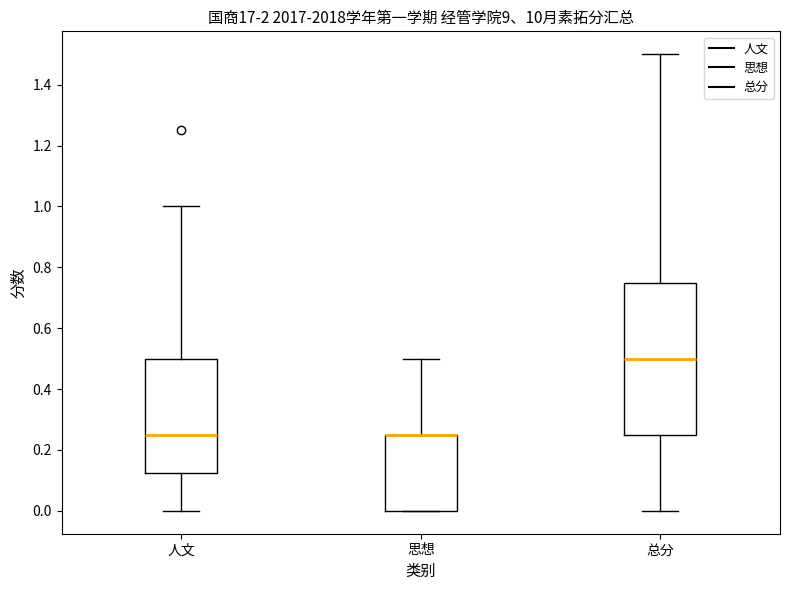

Which box is the tallest, from its lower edge to its upper edge?

总分